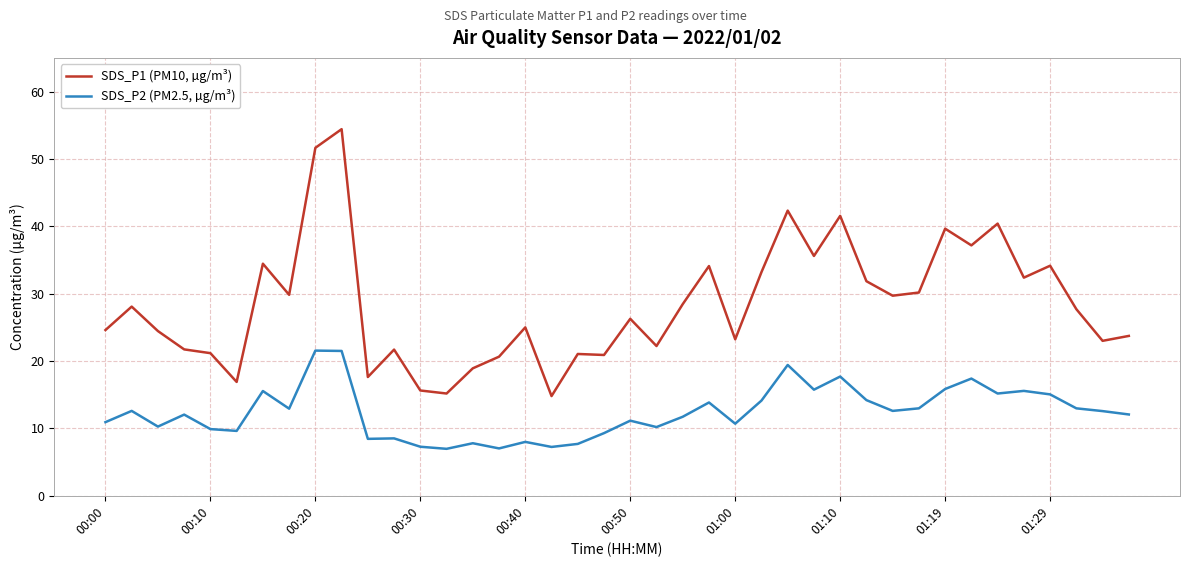

List the series in order of their overall mean, highest first.

SDS_P1 (PM10, µg/m³), SDS_P2 (PM2.5, µg/m³)